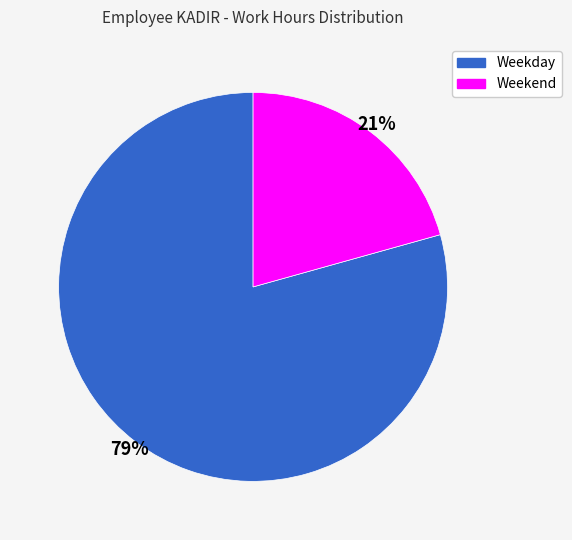

Is there any slice that represents more than half of the pie?

Yes